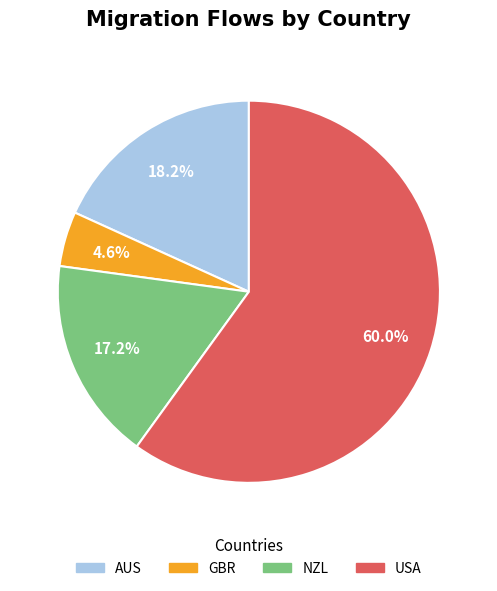

Is there any slice that represents more than half of the pie?

Yes